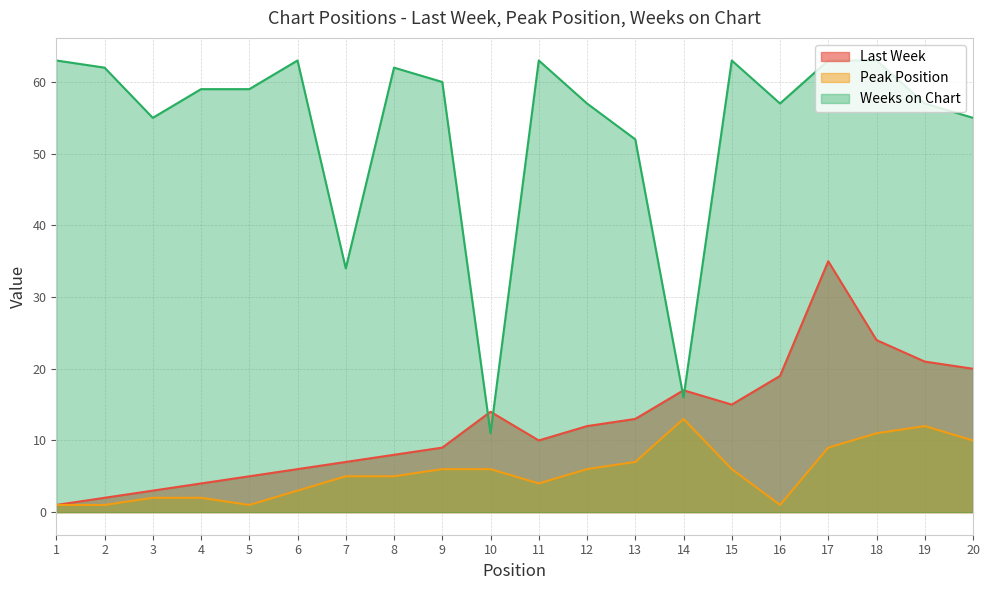

What is the difference between the Peak Position values at 6 and 11?

1